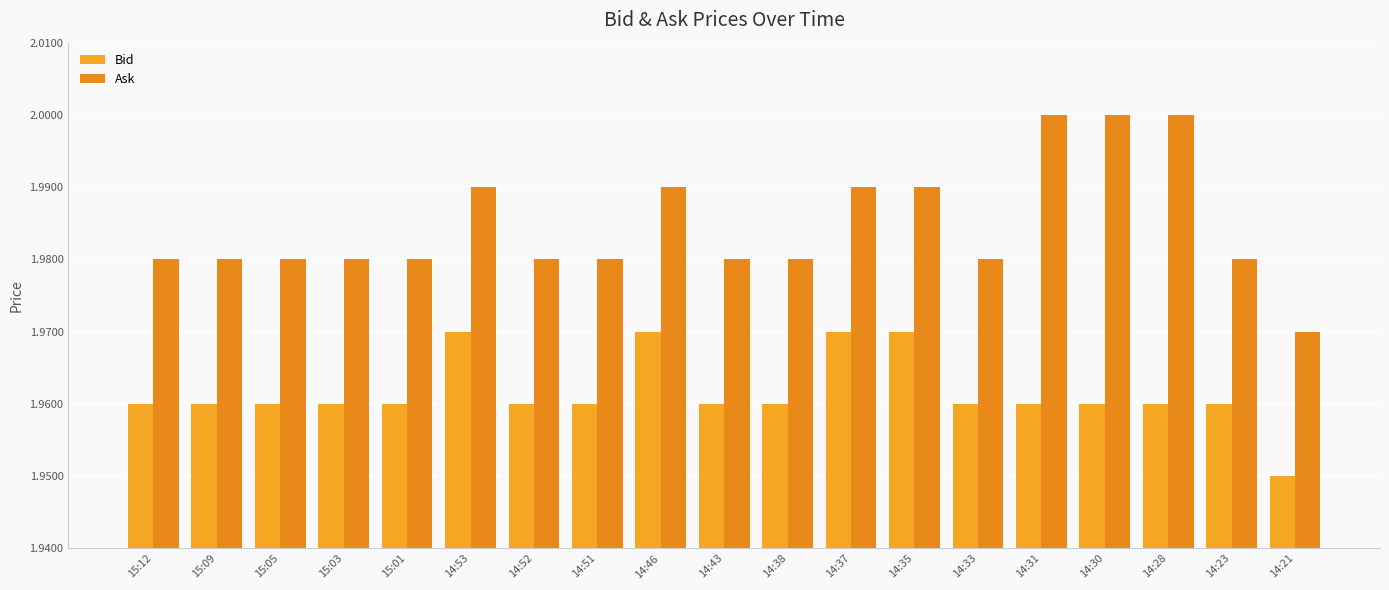

Count the number of categories in the chart.

19